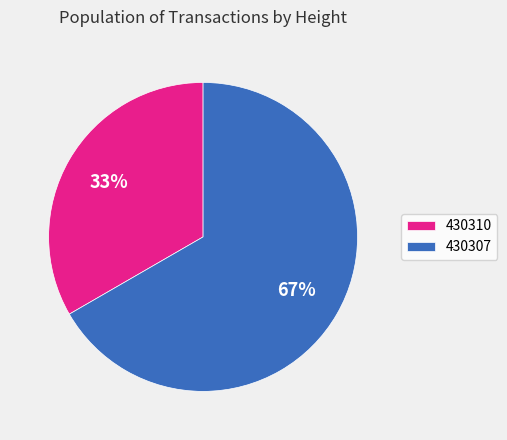

What is the largest slice in the pie chart?

430307